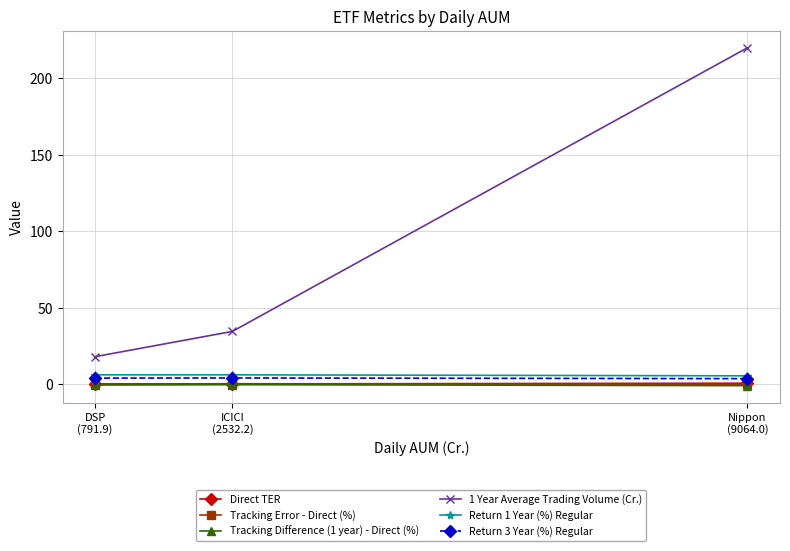

Which series has the largest total across all categories?

1 Year Average Trading Volume (Cr.)